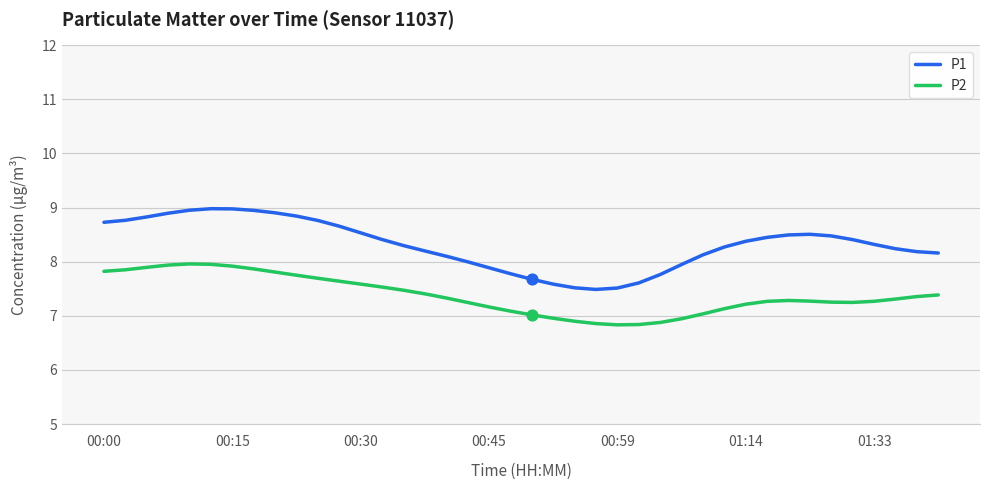

Which series has the widest spread of values?

P1